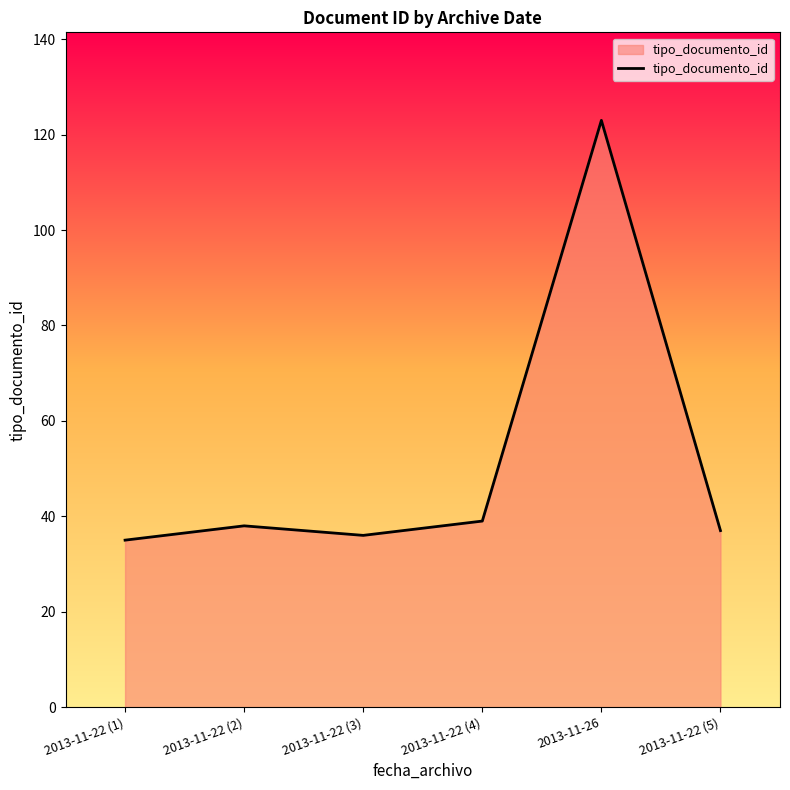

What position from the right is 2013-11-26?

2